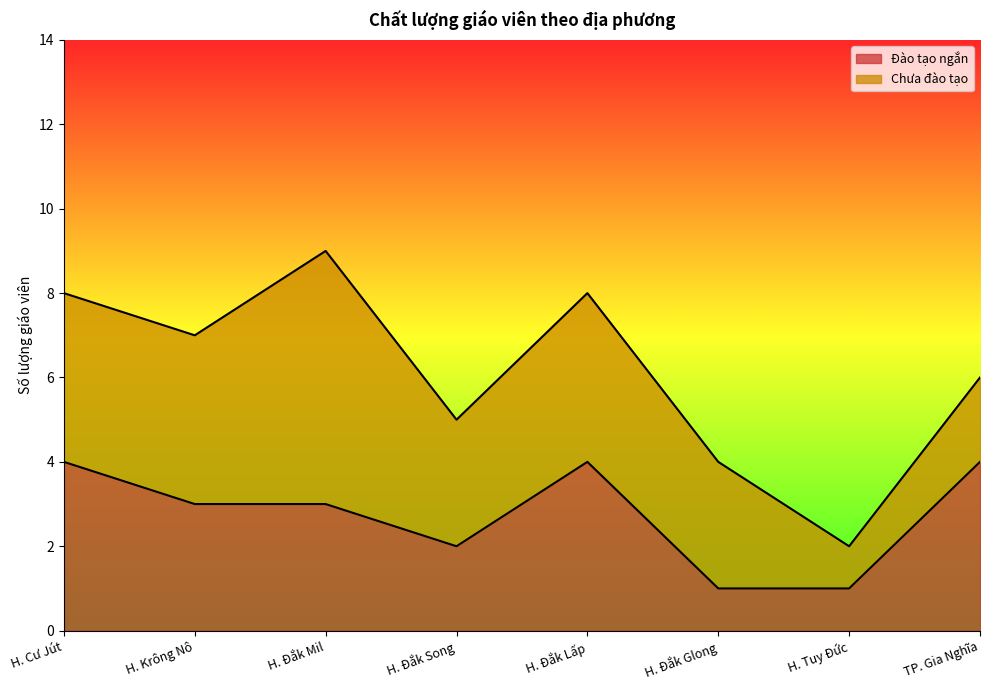

How many values are between 2 and 4?

6